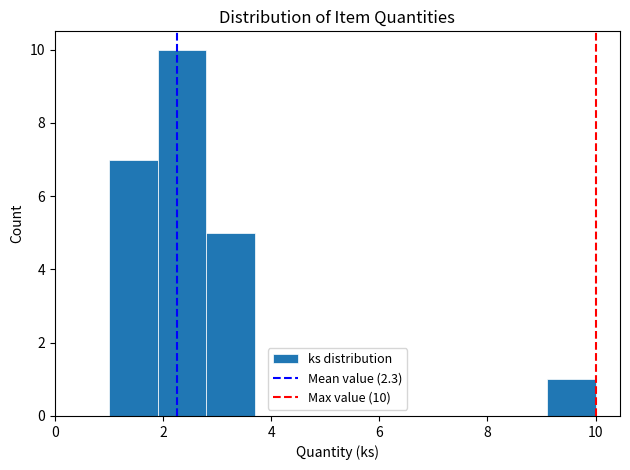

Which range on the x-axis has the tallest bar?

1.9 to 2.8